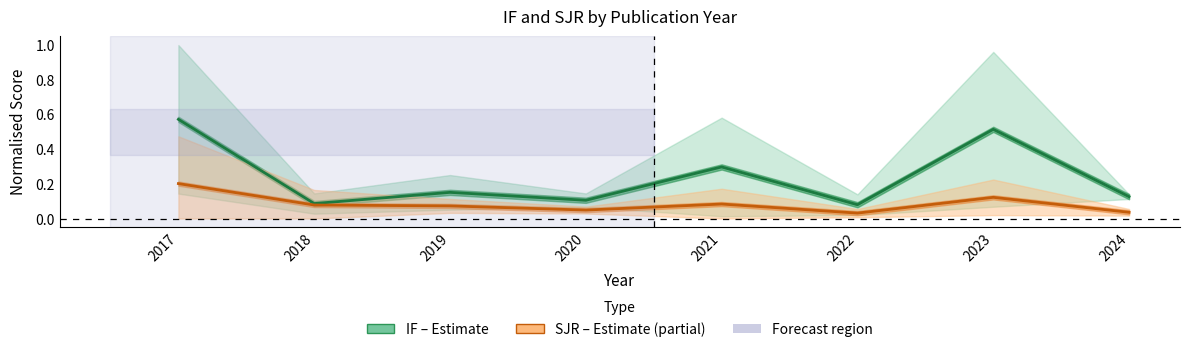

Between 2018 and 2021, which series saw the biggest shift?

IF (Estimate)